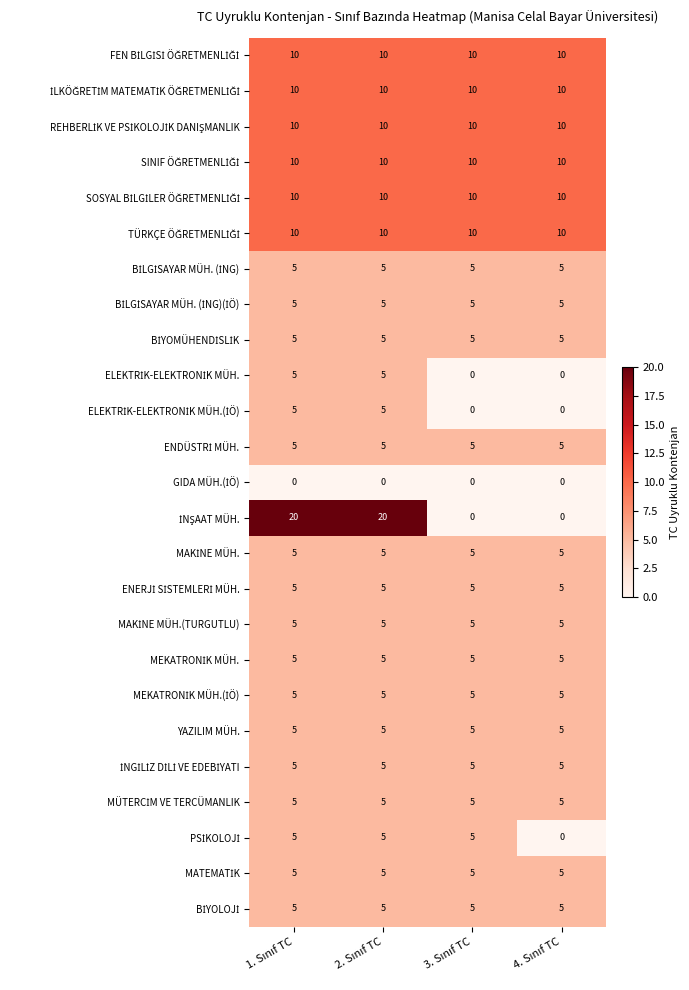

What is the greatest value displayed?

20